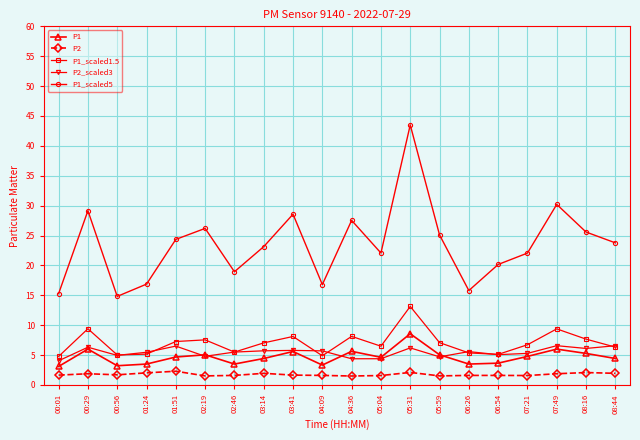

In P1, how many points are lower than both neighbors (excluding endpoints)?

5